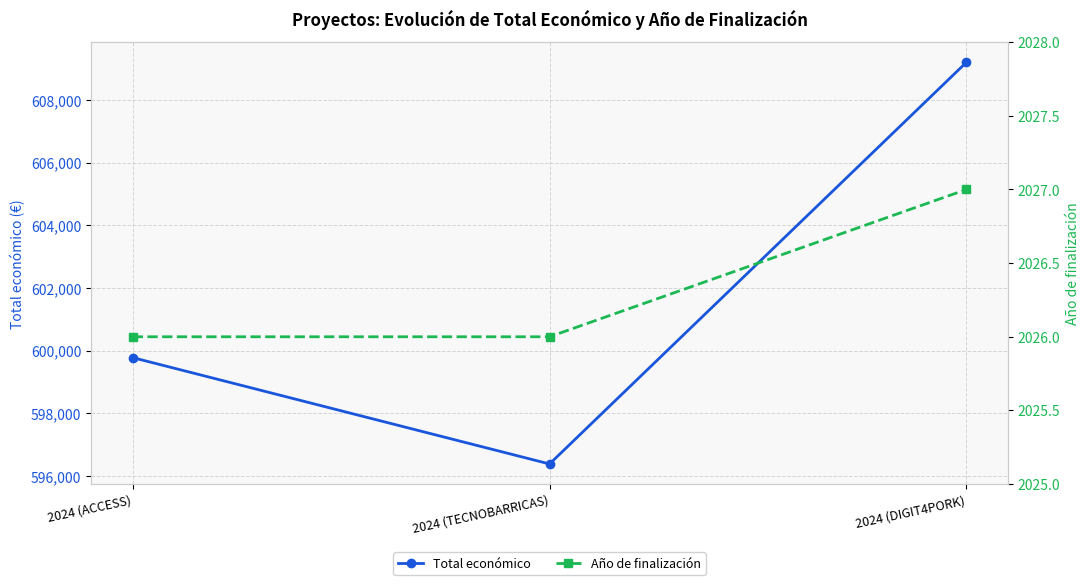

What is the spread (max minus min) of values at 2024 (DIGIT4PORK)?

607179